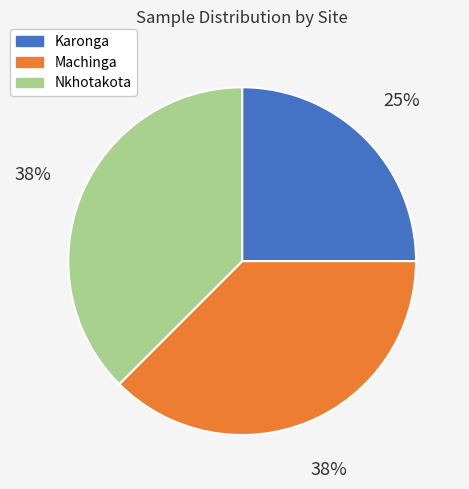

Is the sum of Nkhotakota and Machinga greater than half?

Yes